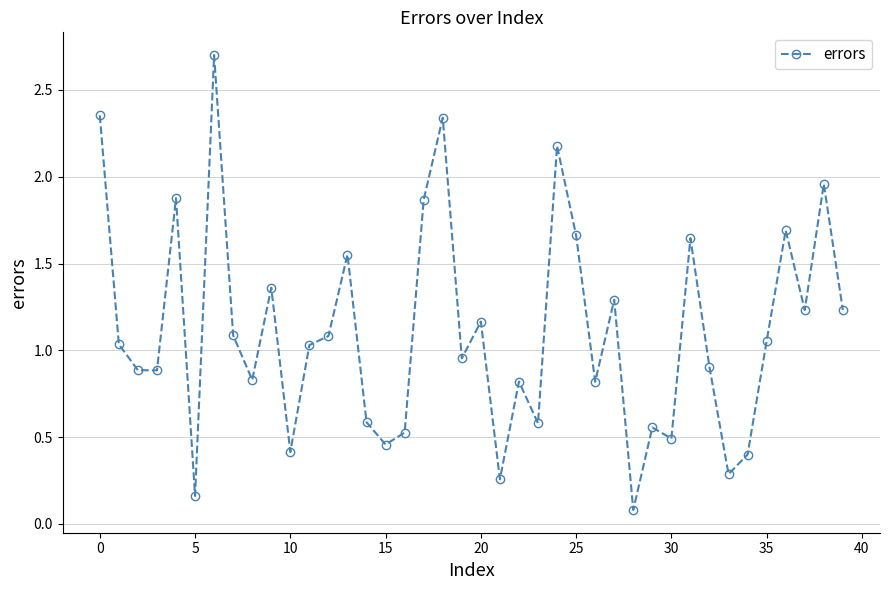

What is the value of the 29th point from the left?

0.1